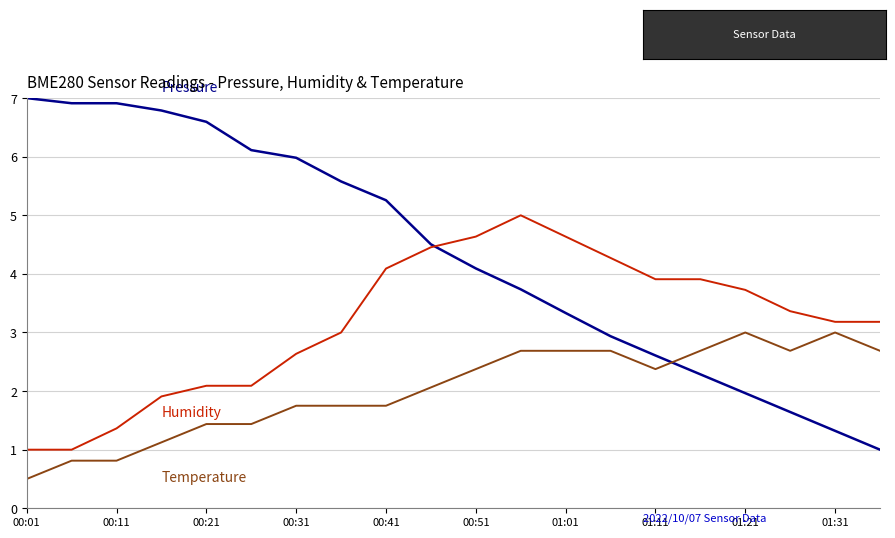

What is the maximum value shown in the chart?

7.0